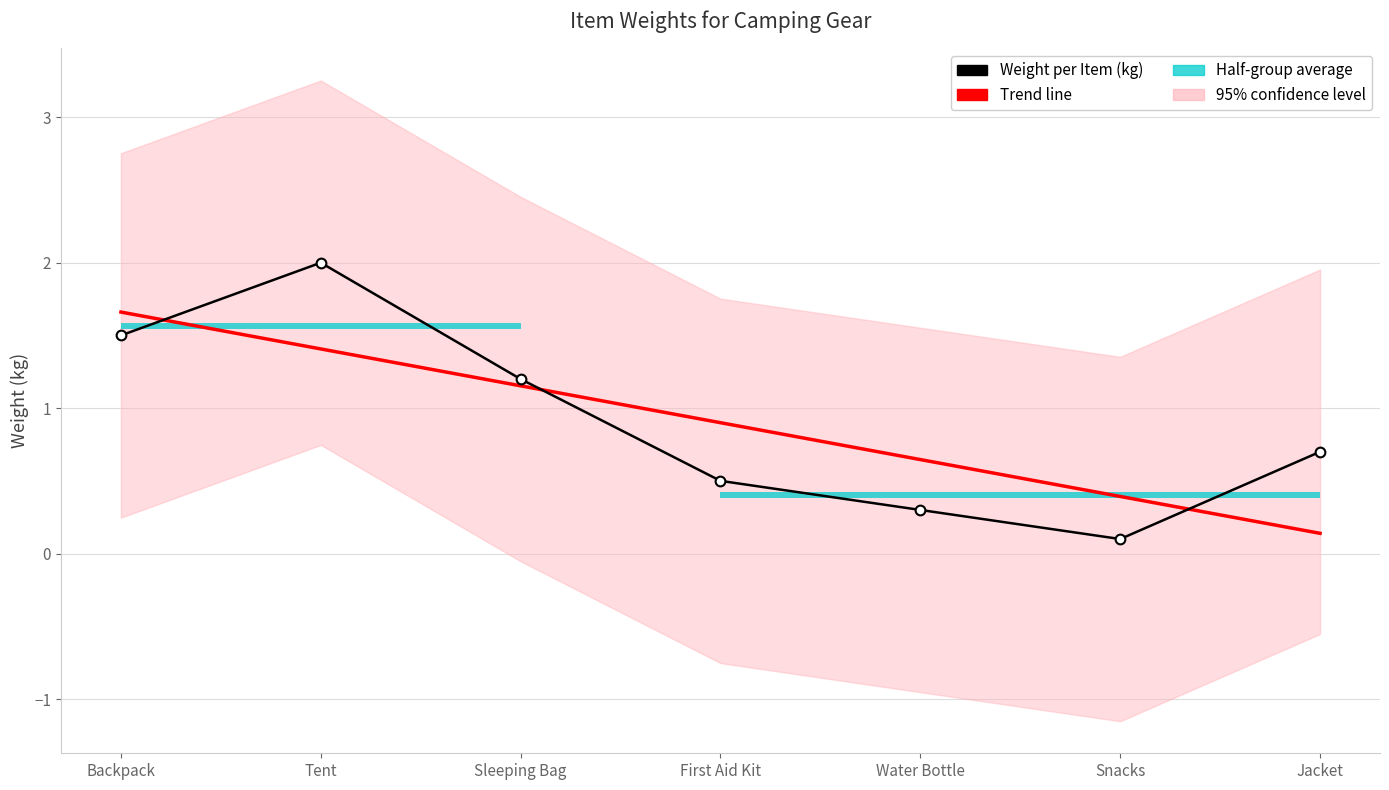

How many intersections are there between Trend line and Weight per Item (kg)?

3